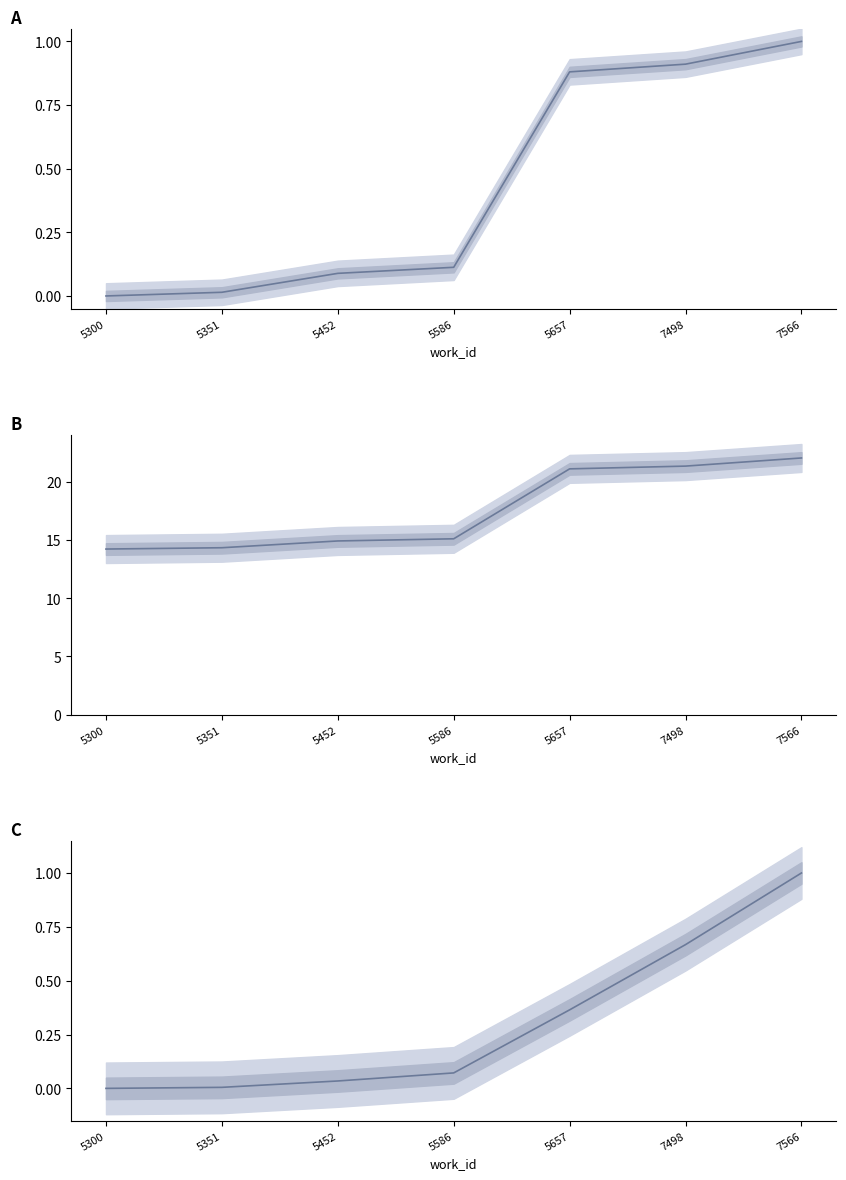

What is the difference between the id (÷1000) values at 5586 and 5657?

6.0